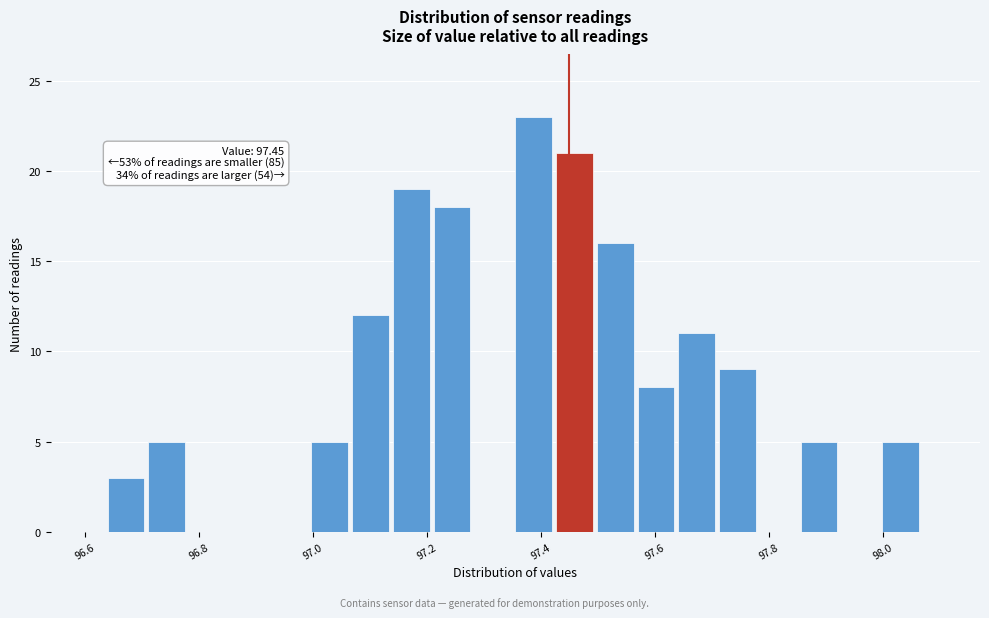

Read against the x-axis, roughly where is the centre of the tallest bar?

97.38